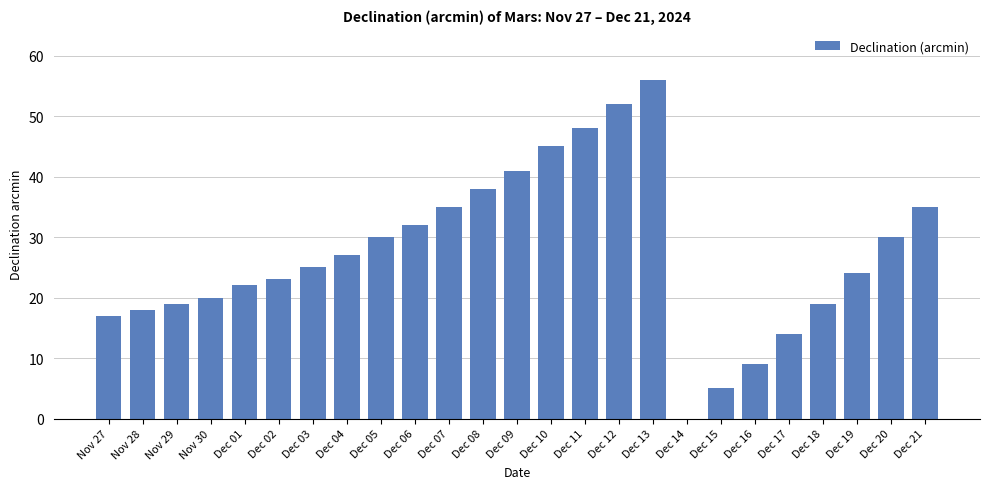

Is it true that the value at Dec 09 is 69?

False